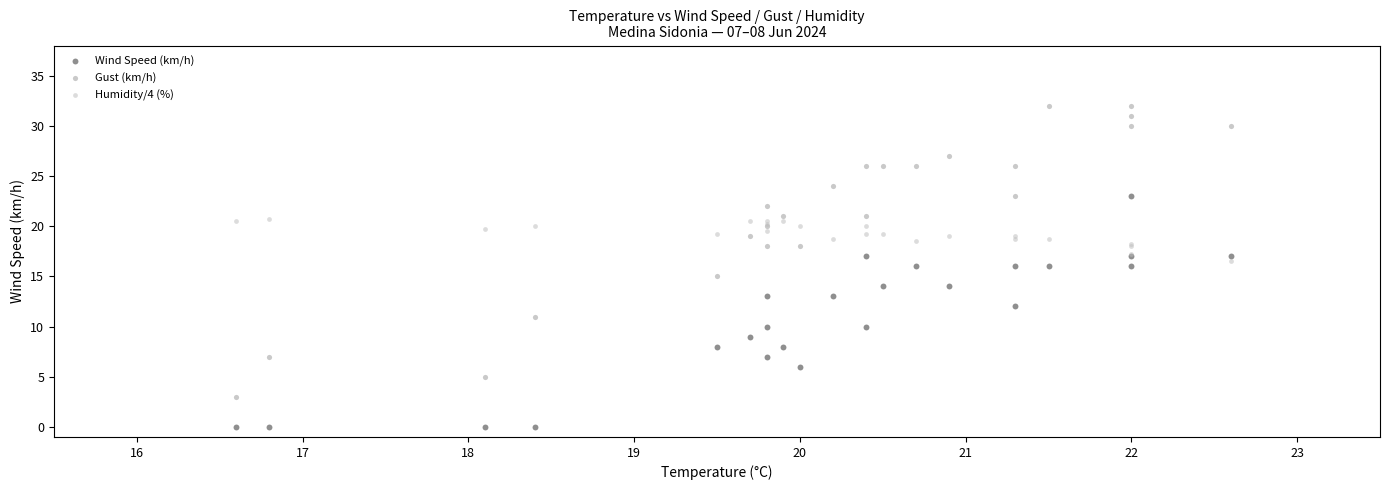

Which series contains the highest Y value?

Gust (km/h)